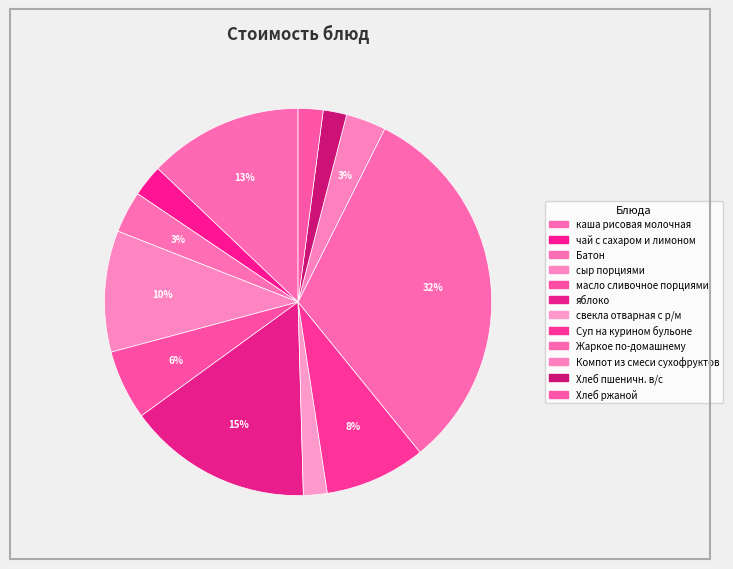

Is there any slice that represents more than half of the pie?

No